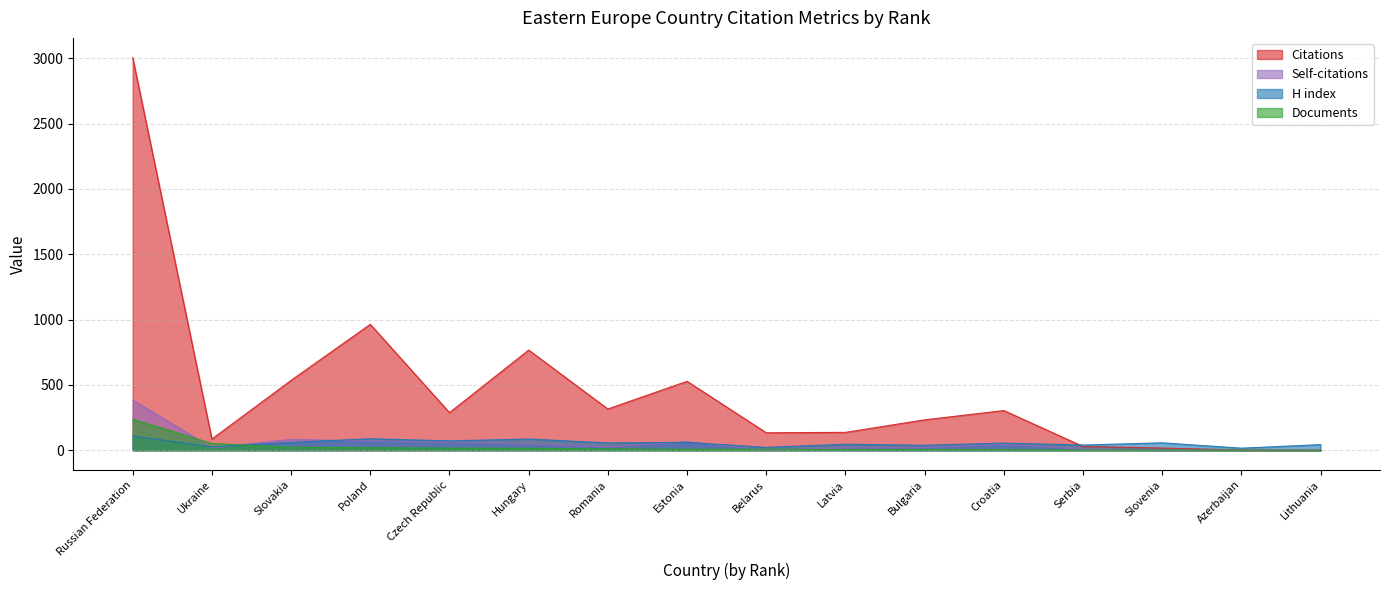

What is the value of the H index point at the 8th from the left?

61